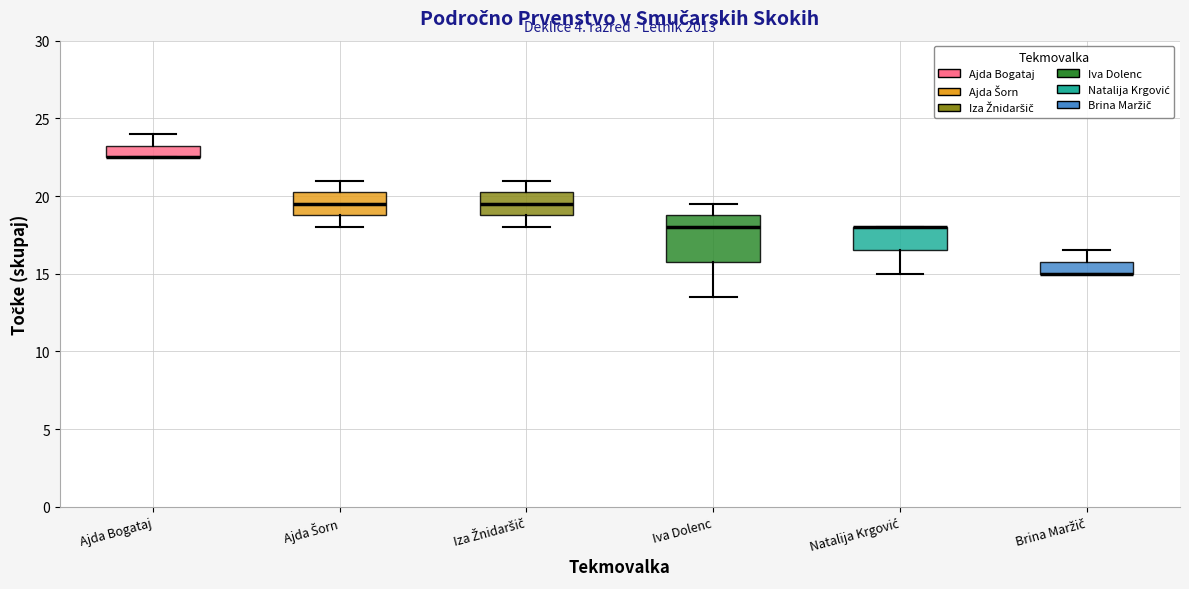

Where does the upper whisker of the box for Ajda Šorn end on the y-axis? The values are not printed on the chart, so give them approximately, as read against the axis.

21.0